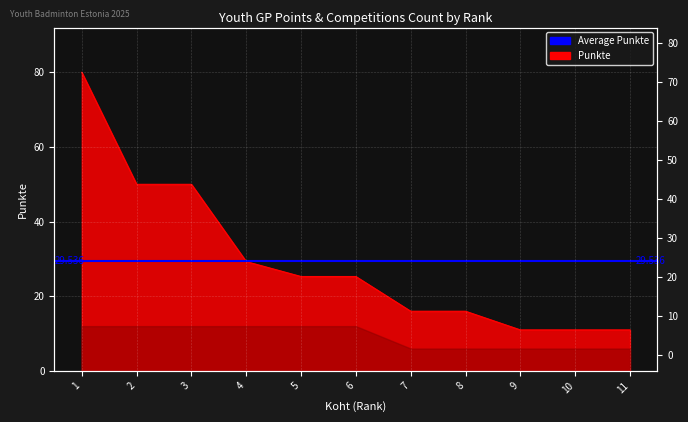

Count the number of values greater than 25.

6